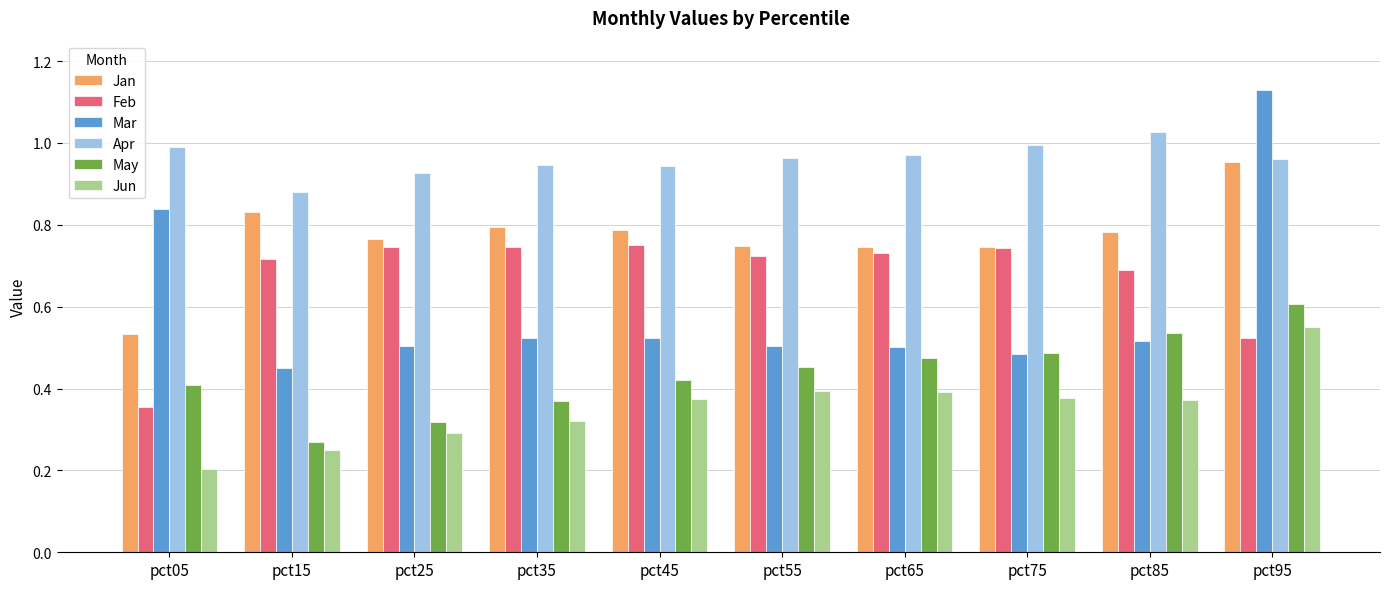

Which category has the lowest value across all series?

pct05